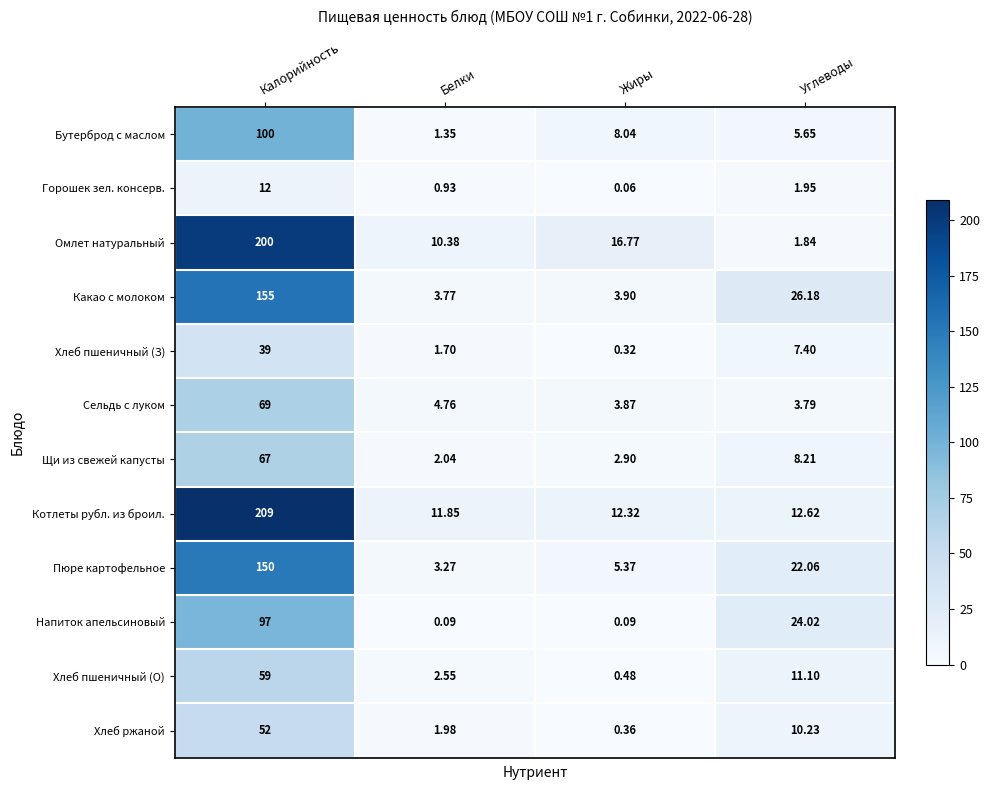

Which category has the highest value in the Омлет натуральный series?

Калорийность